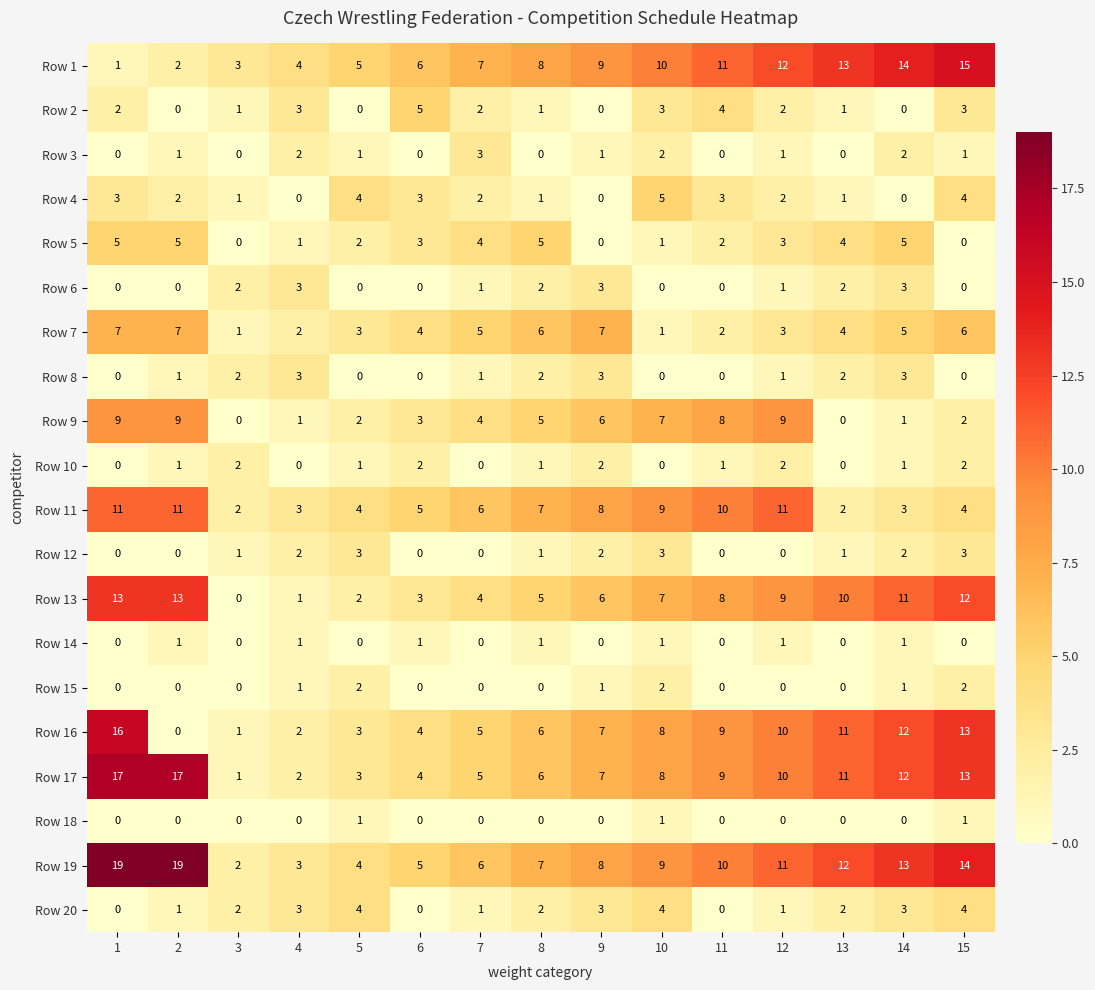

What is the difference between the maximum and minimum values in the Row 5 series?

5